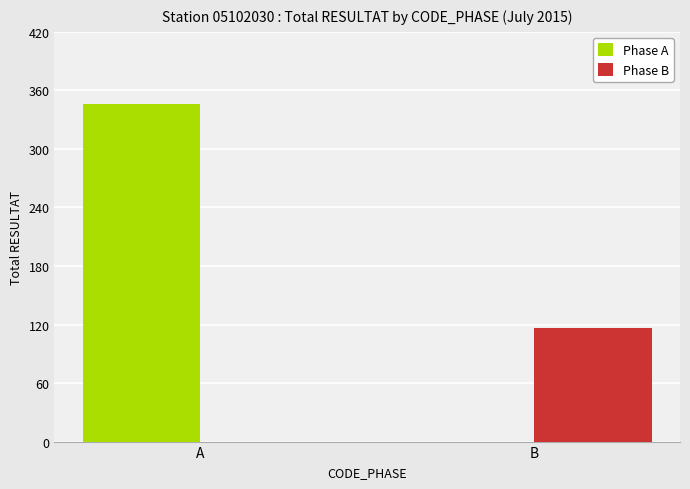

At which category does the chart reach its peak across all series?

A